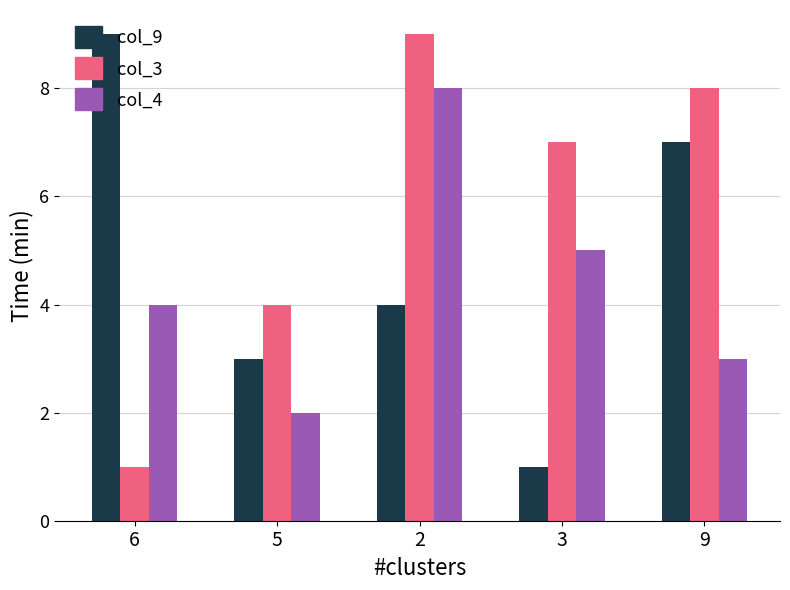

What are all the series names shown in the legend?

col_9, col_3, col_4